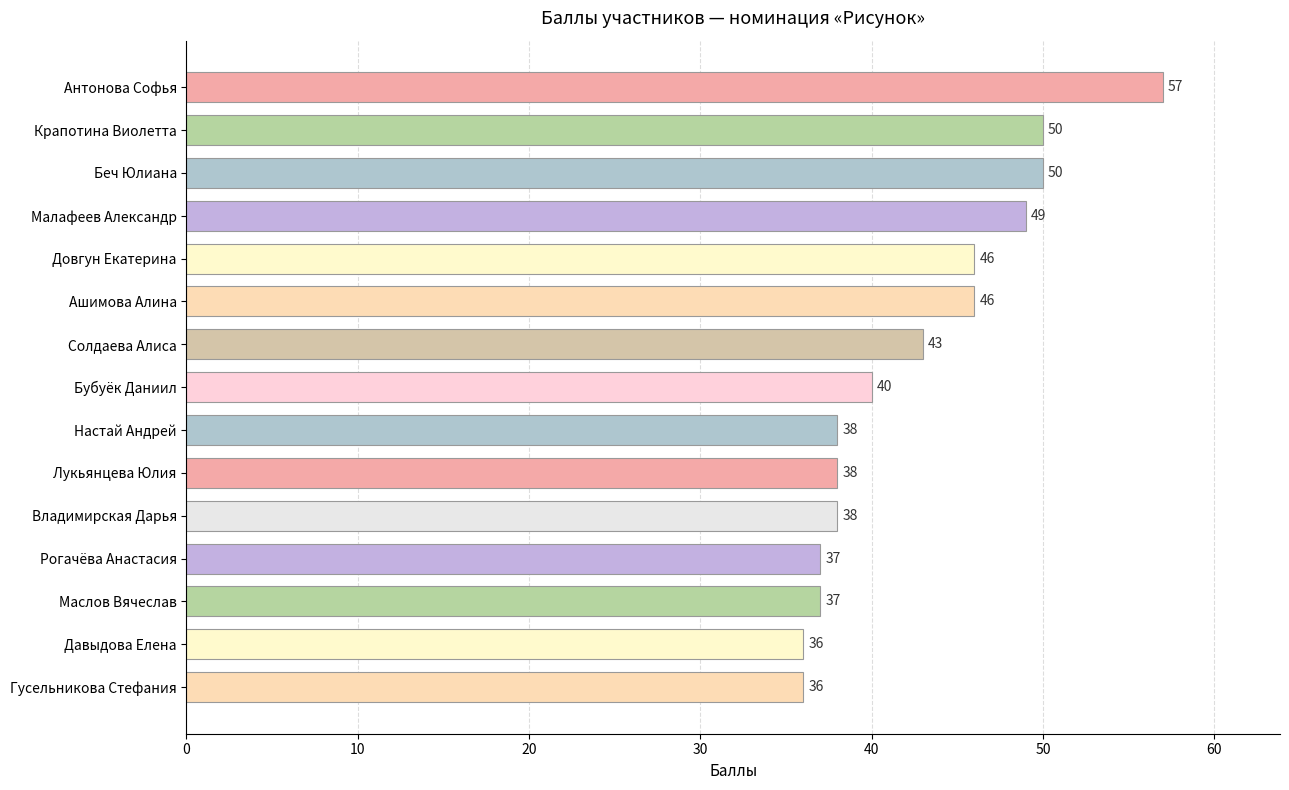

What is the difference between the maximum and second lowest values?

21